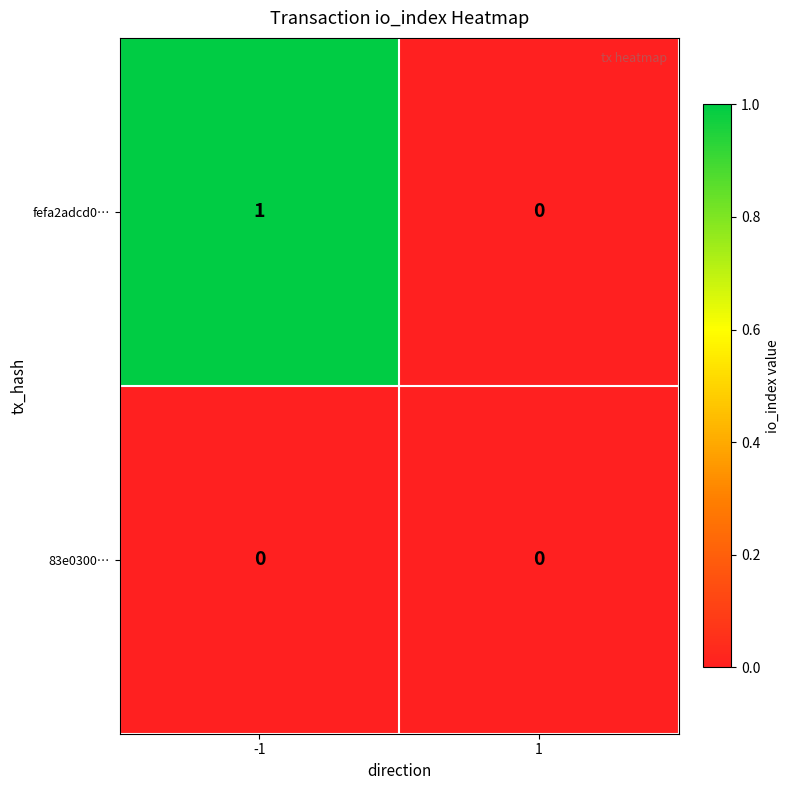

Reading left to right, what are all the values shown in this chart?

fefa2adcd0…: 1	0
83e0300…: 0	0